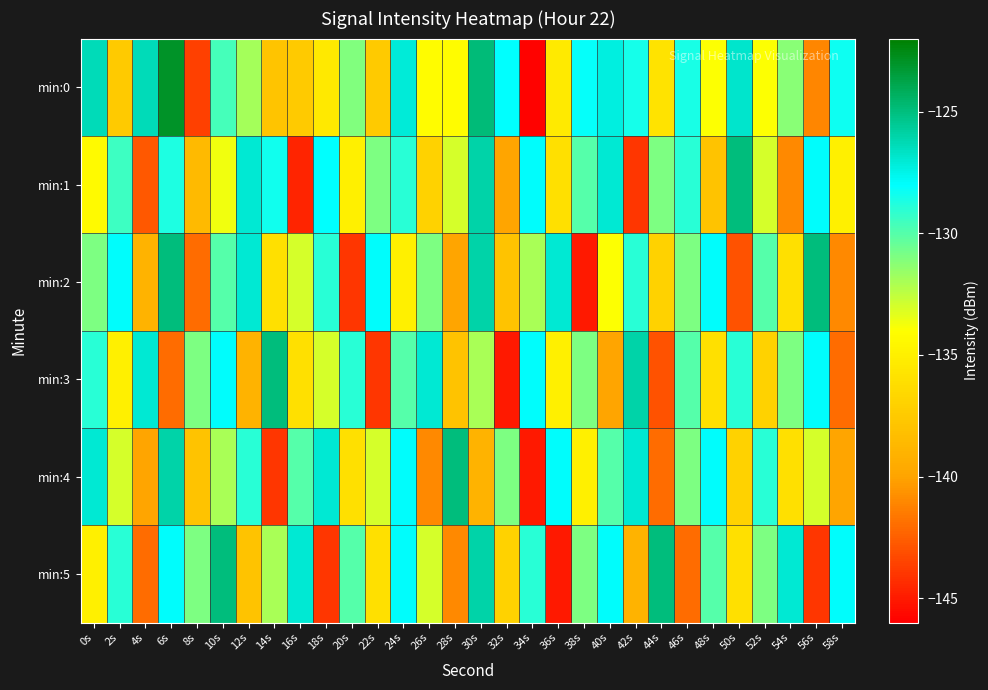

How many distinct data groups are displayed?

6